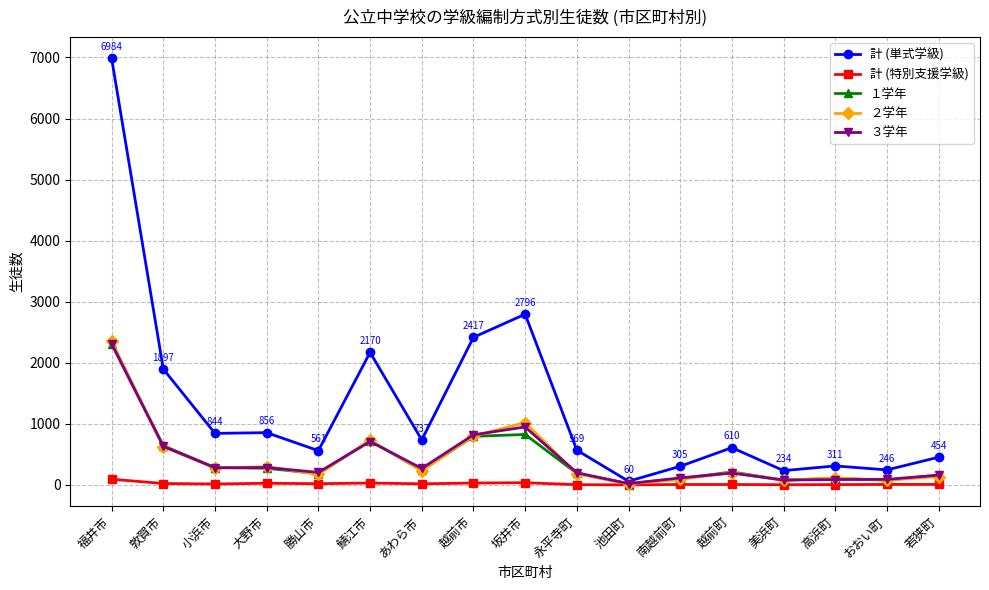

Is it true that ２学年 equals 18 at 池田町?

True